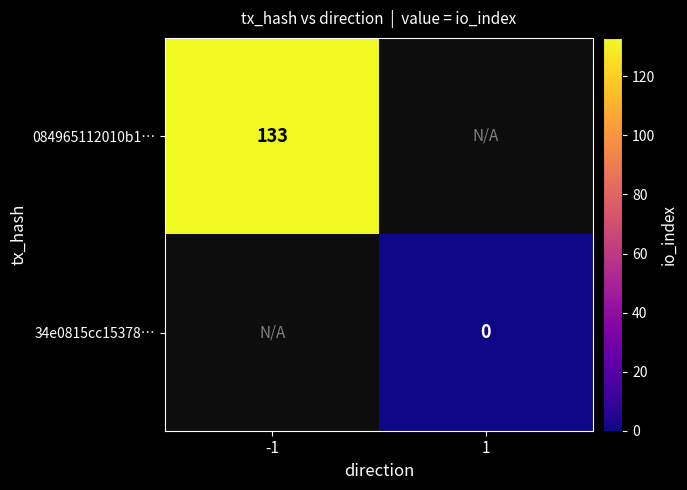

True or false: 084965112010b1… has a value of 211 at -1.

False